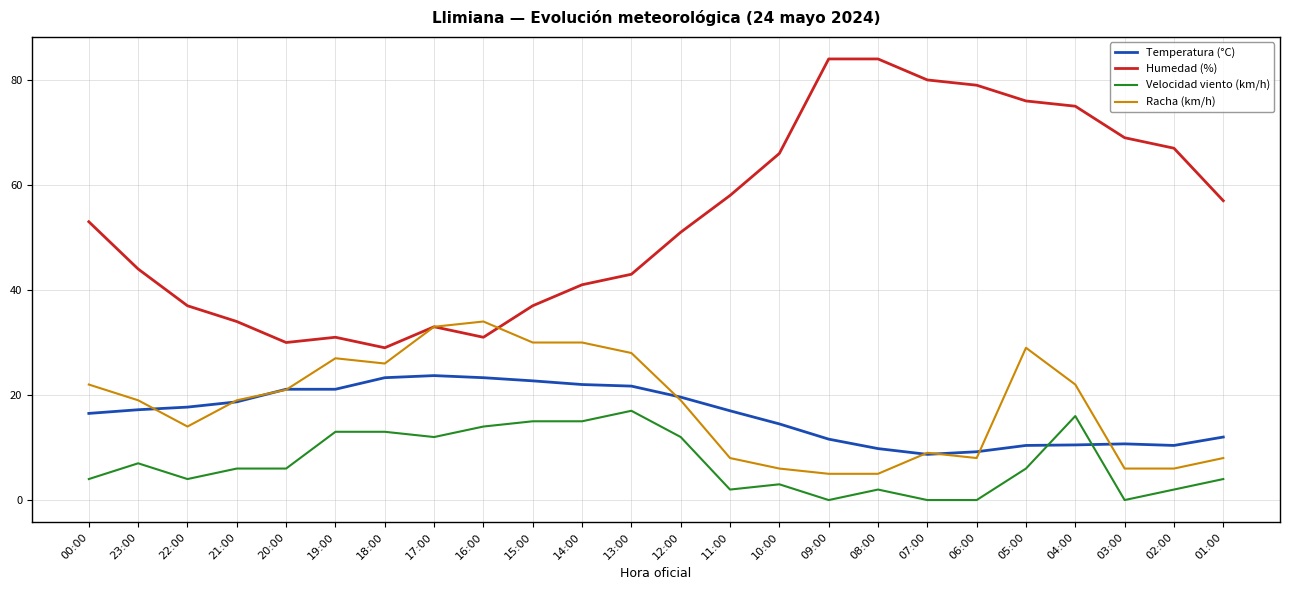

Is the value of Humedad (%) at 14:00 greater than the value of Temperatura (°C) at 02:00?

Yes